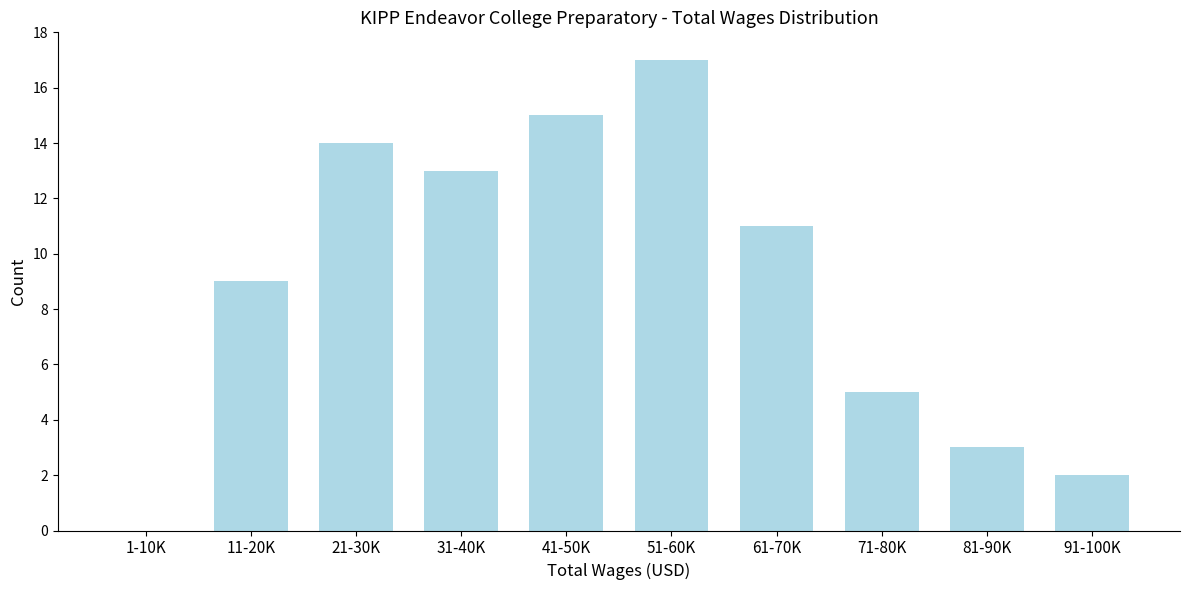

Reading right to left, what are all the values shown in this chart?

91-100K=2	81-90K=3	71-80K=5	61-70K=11	51-60K=17	41-50K=15	31-40K=13	21-30K=14	11-20K=9	1-10K=0